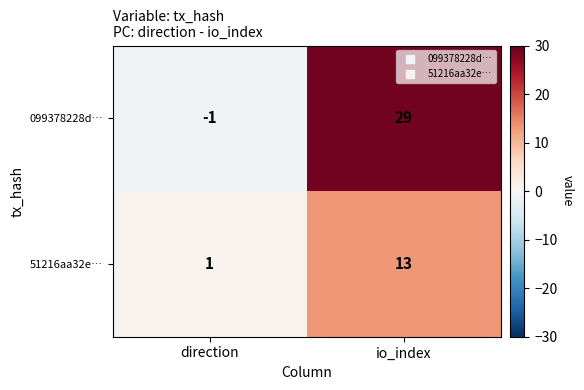

What is the total value across all series at io_index?

42